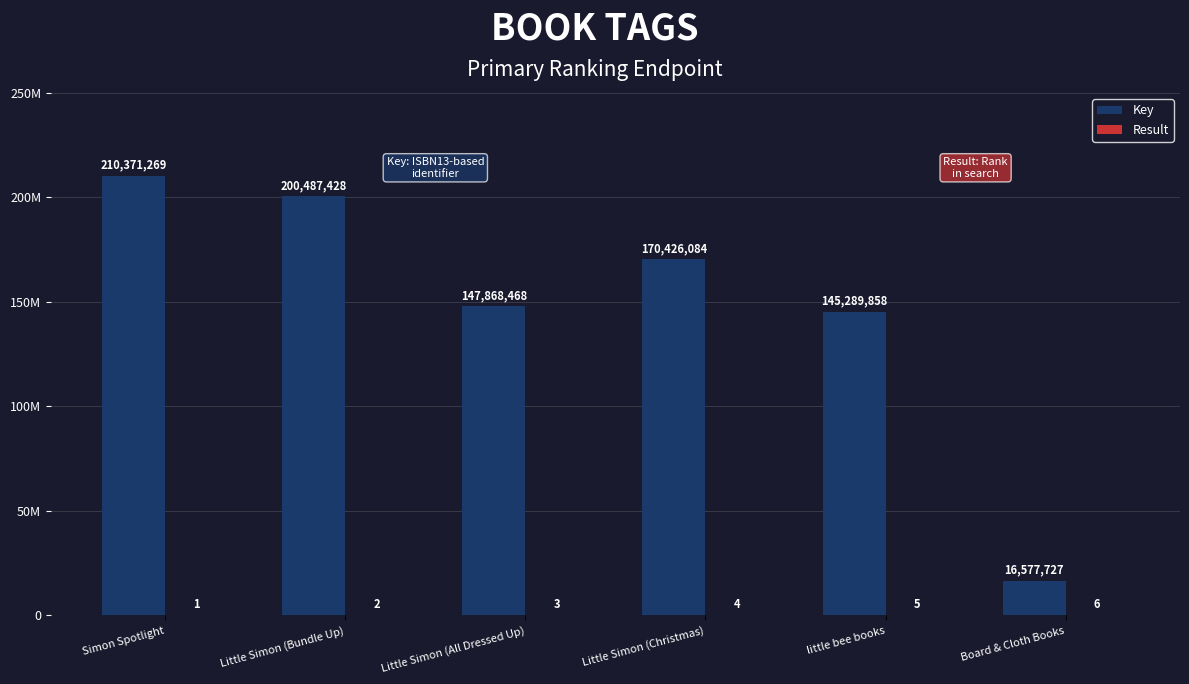

Rank the categories by Result value from lowest to highest.

Simon Spotlight, Little Simon (Bundle Up), Little Simon (All Dressed Up), Little Simon (Christmas), little bee books, Board & Cloth Books